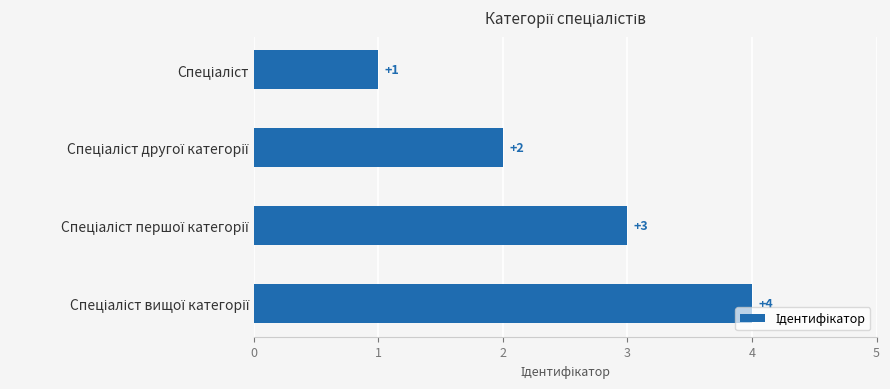

What is the difference between the maximum and minimum values?

3